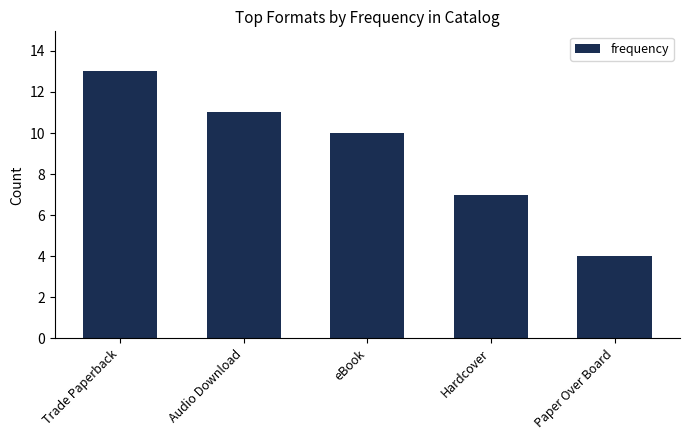

What is the maximum value shown in the chart?

13